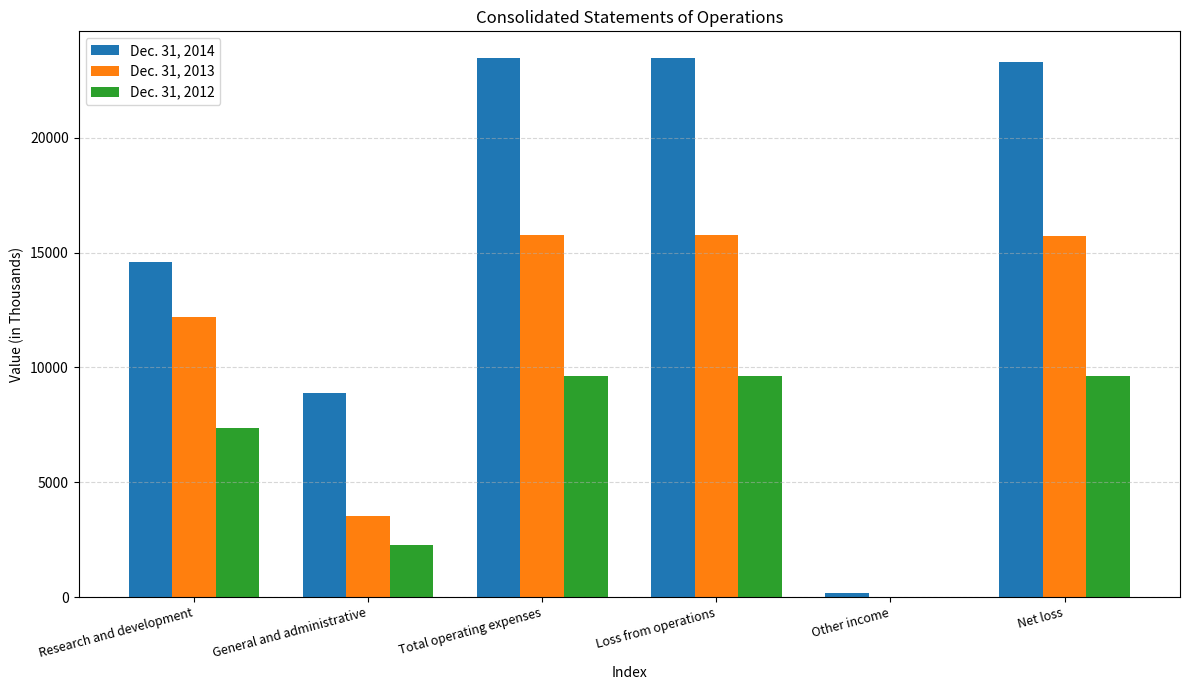

What is the total value across all series at General and administrative?

14712